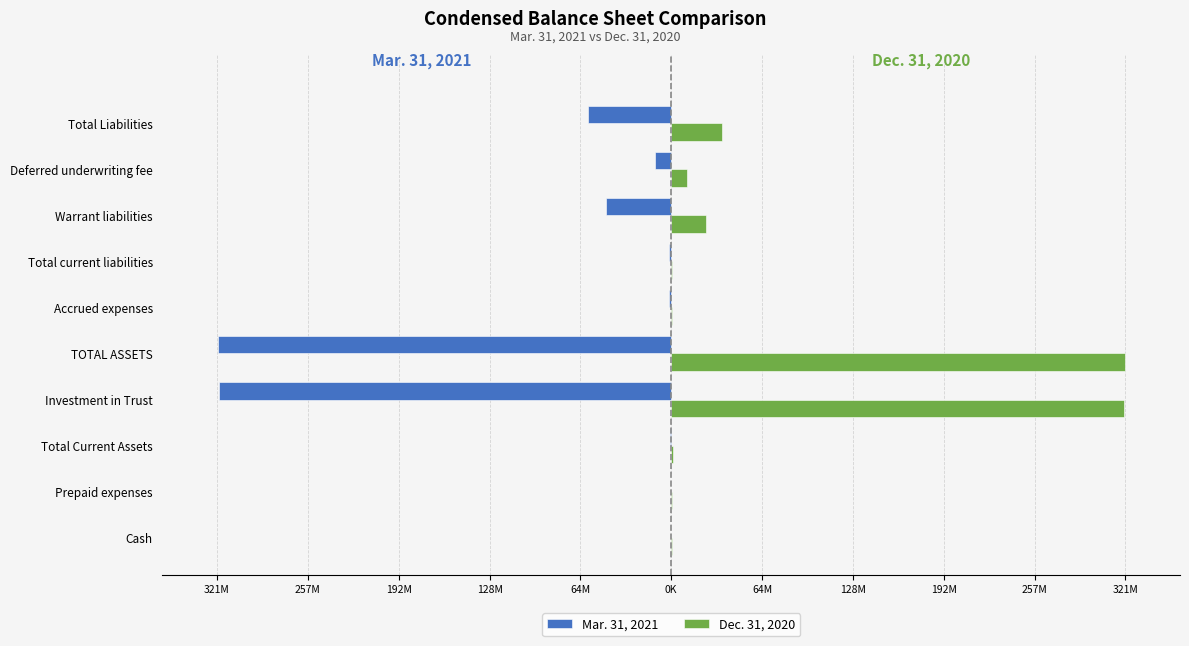

What is the difference between the maximum and minimum values in the Dec. 31, 2020 series?

321110001